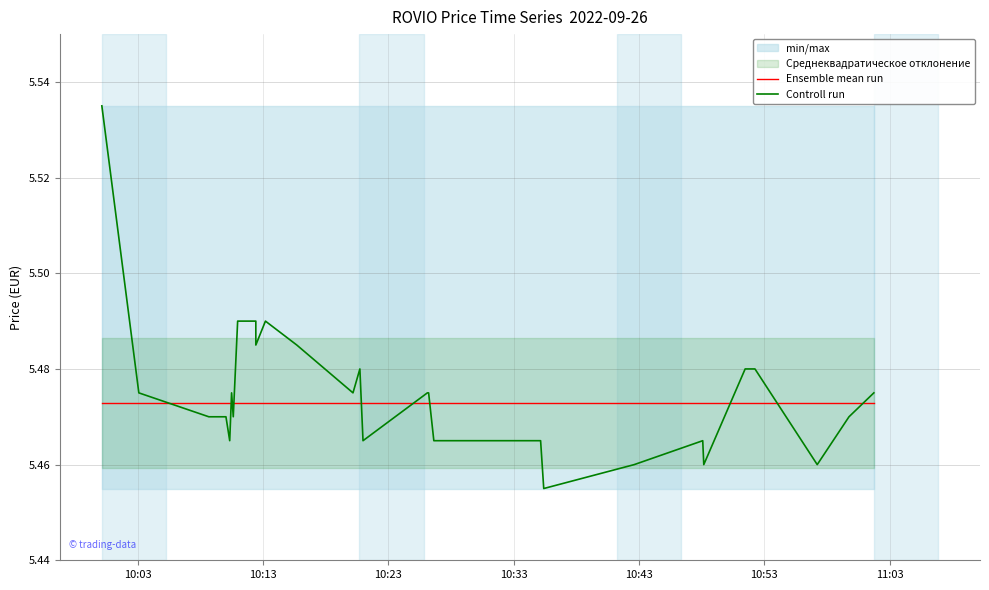

Reading right to left, what are all the values shown in this chart?

Ensemble mean run: 5.5	5.5	5.5	5.5	5.5	5.5	5.5	5.5	5.5	5.5	5.5	5.5	5.5	5.5	5.5	5.5	5.5	5.5	5.5	5.5	5.5	5.5	5.5	5.5	5.5	5.5	5.5	5.5	5.5	5.5	5.5	5.5	5.5	5.5	5.5	5.5	5.5	5.5	5.5	5.5
Controll run: 5.5	5.5	5.5	5.5	5.5	5.5	5.5	5.5	5.5	5.5	5.5	5.5	5.5	5.5	5.5	5.5	5.5	5.5	5.5	5.5	5.5	5.5	5.5	5.5	5.5	5.5	5.5	5.5	5.5	5.5	5.5	5.5	5.5	5.5	5.5	5.5	5.5	5.5	5.5	5.5